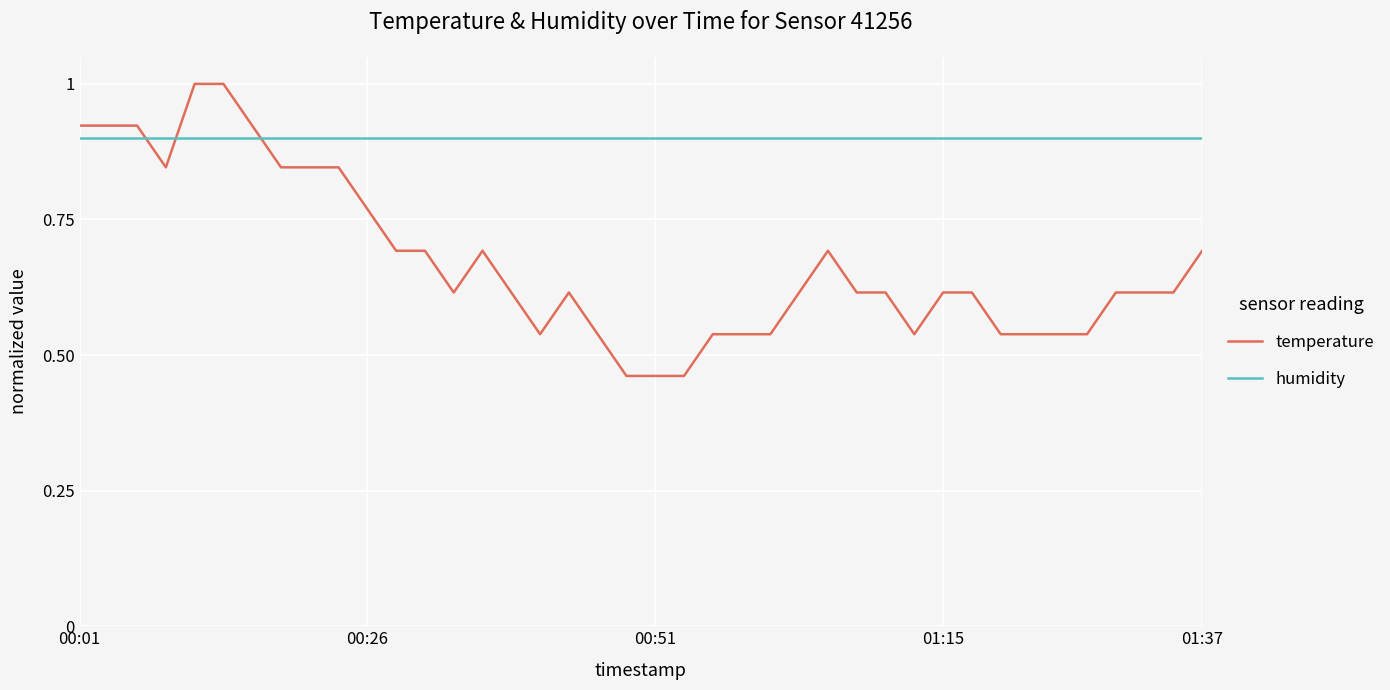

List the series in order of their peak value, lowest first.

humidity, temperature